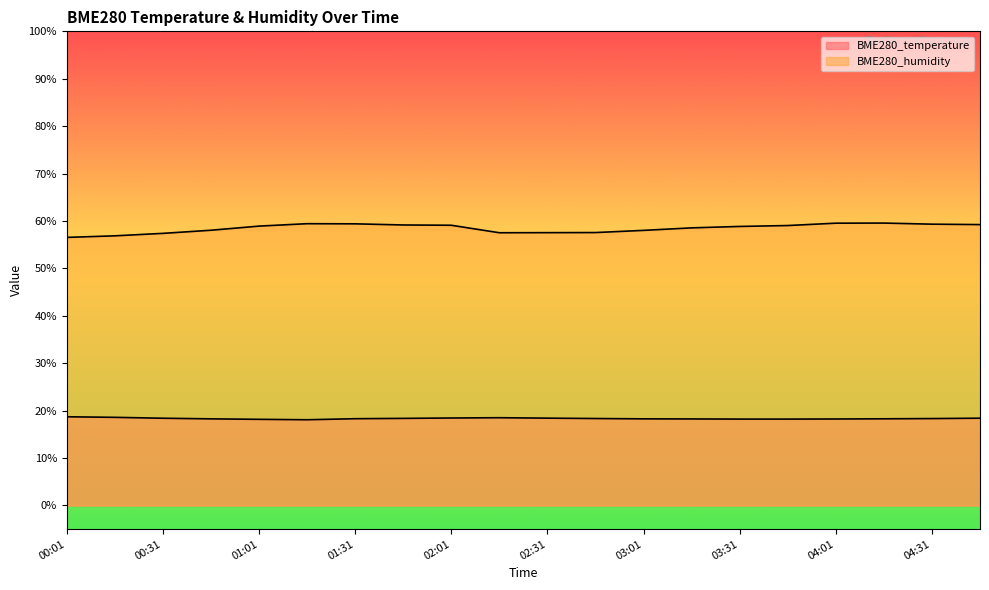

The value of BME280_humidity at 00:31 is 57.4. True or false?

True